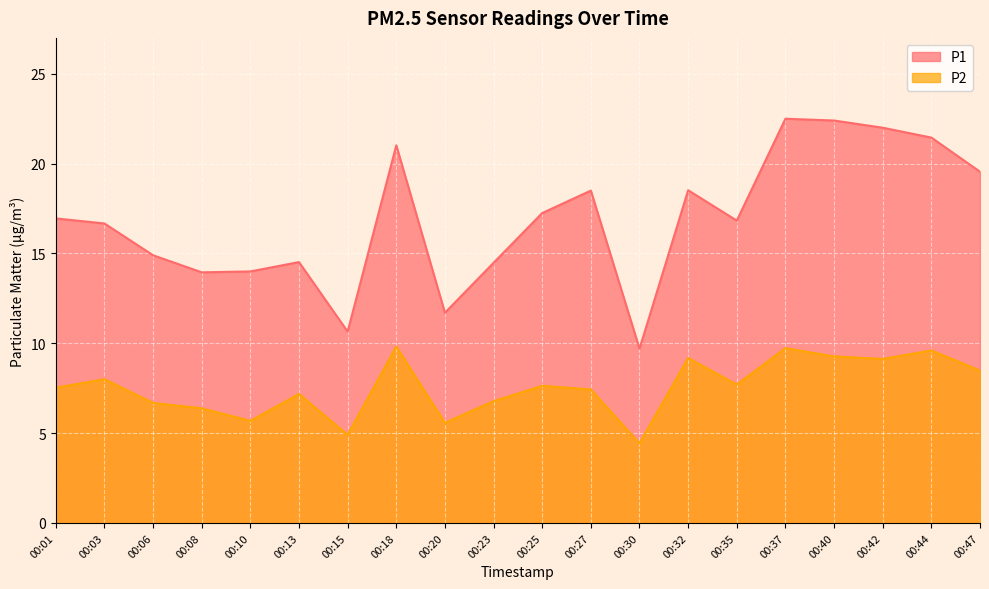

True or false: P2 has more than 0 interior local peaks.

True